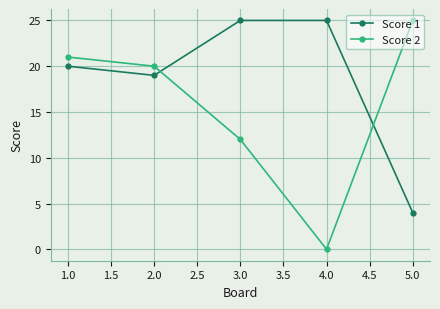

Where is the first local minimum for Score 1?

2.0